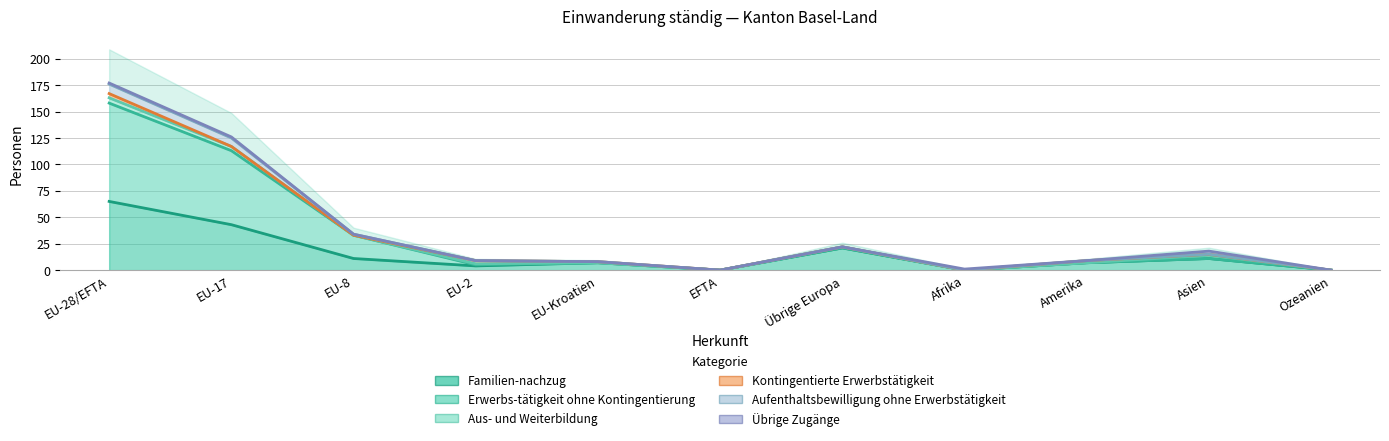

The value of Erwerbs-tätigkeit ohne Kontingentierung at EU-28/EFTA is 158. True or false?

True